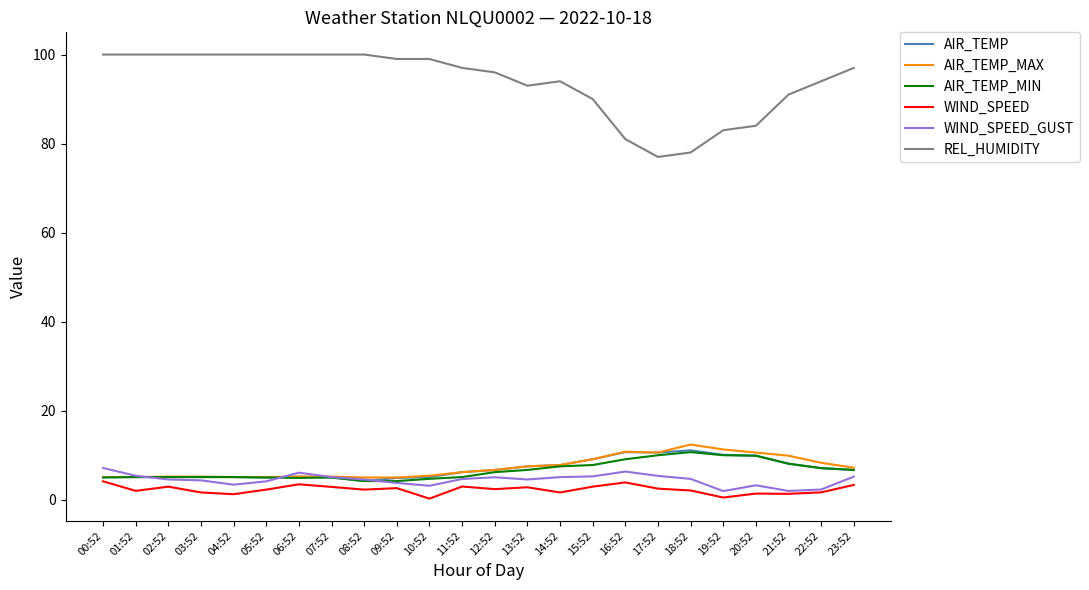

The value of WIND_SPEED_GUST at 00:52 is 7.1. True or false?

True